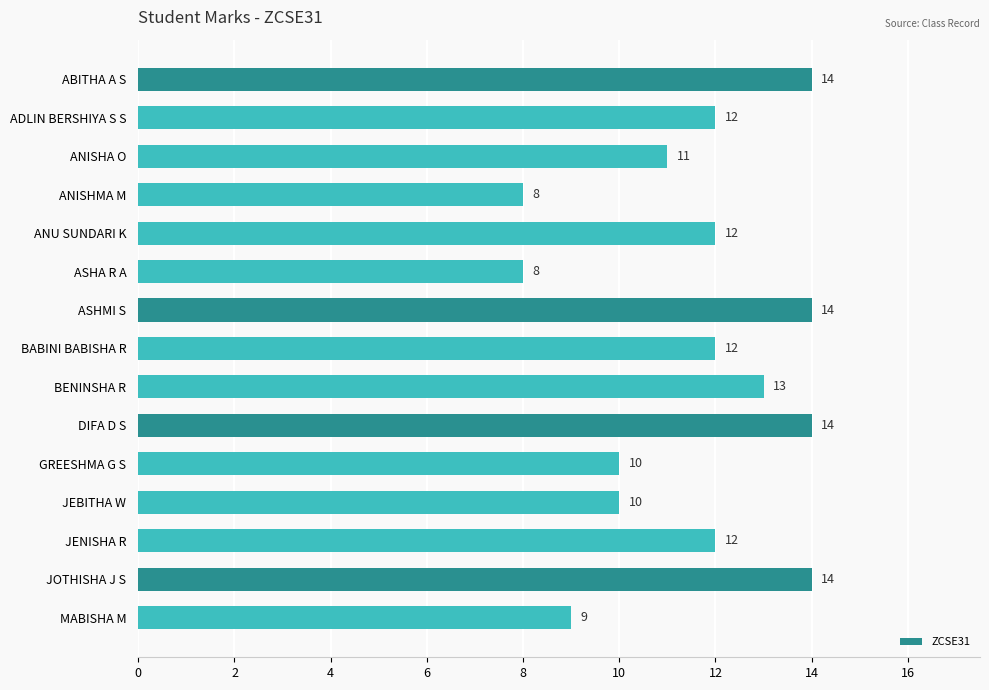

The chart shows a value of 8 at ANISHMA M. True or false?

True